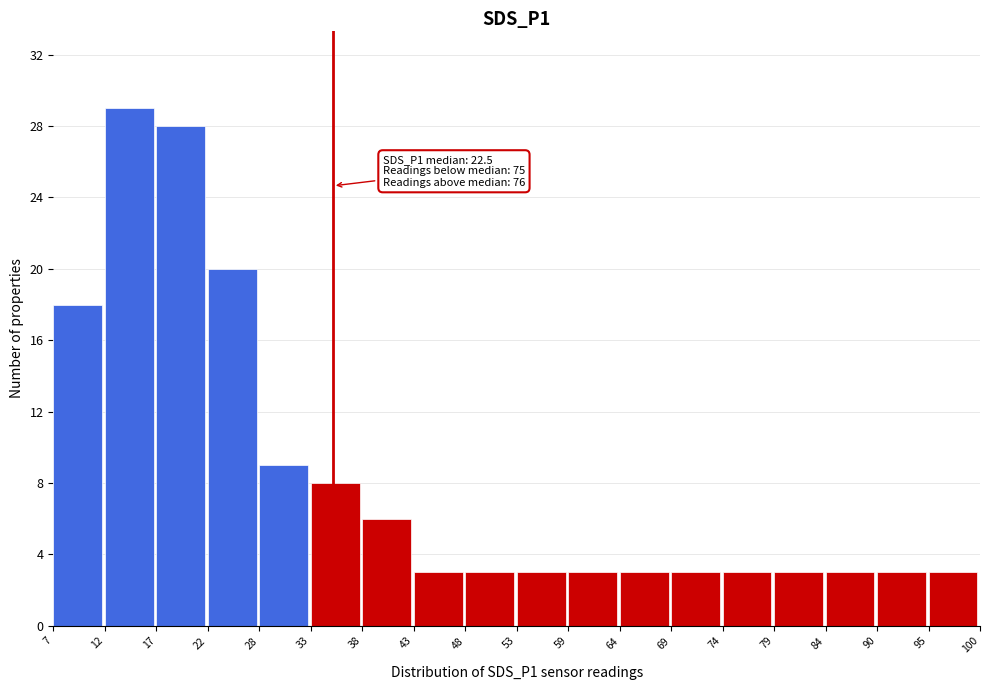

Which range on the x-axis has the tallest bar?

12 to 17